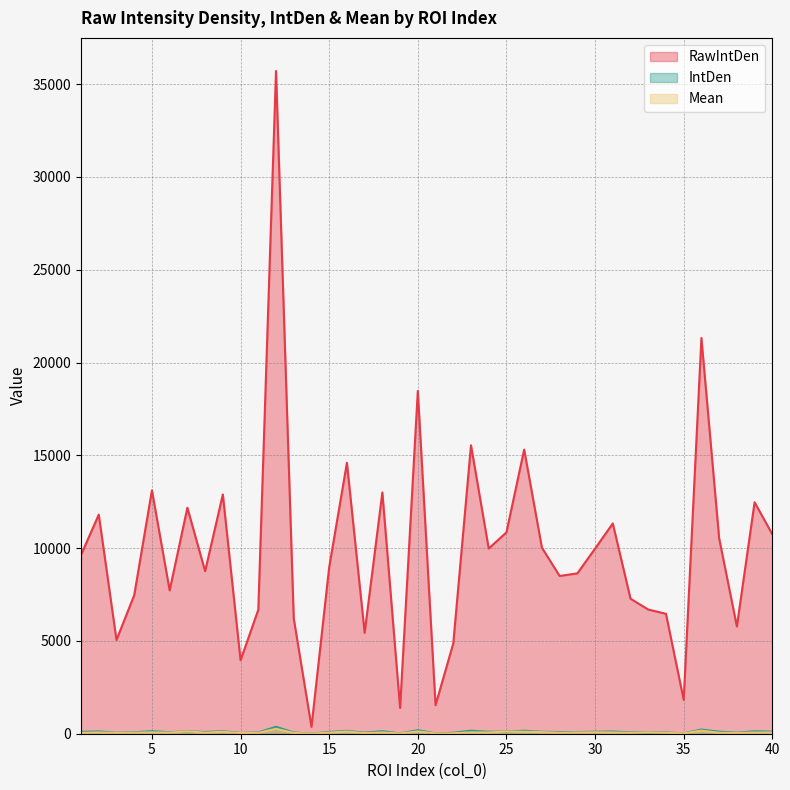

What is the highest value of the RawIntDen series?

35706.0